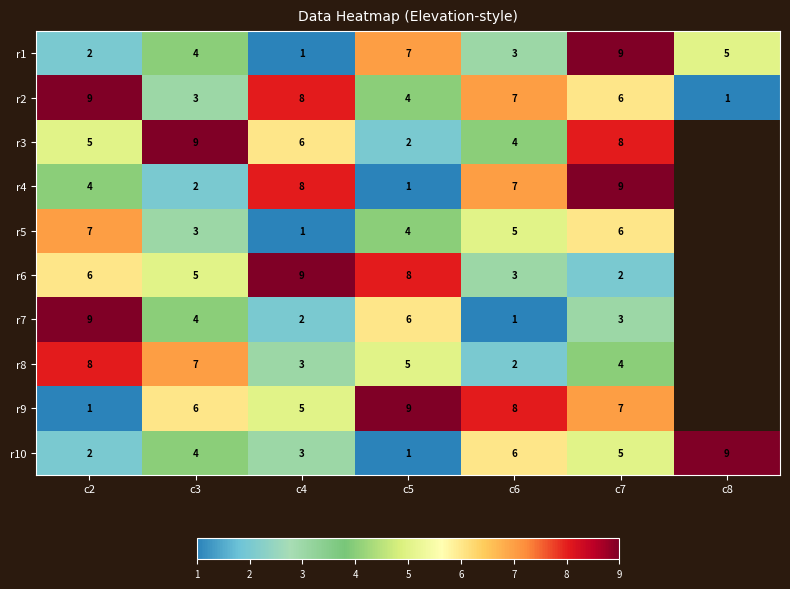

What is the sum of the r6 values at c5 and c3?

13